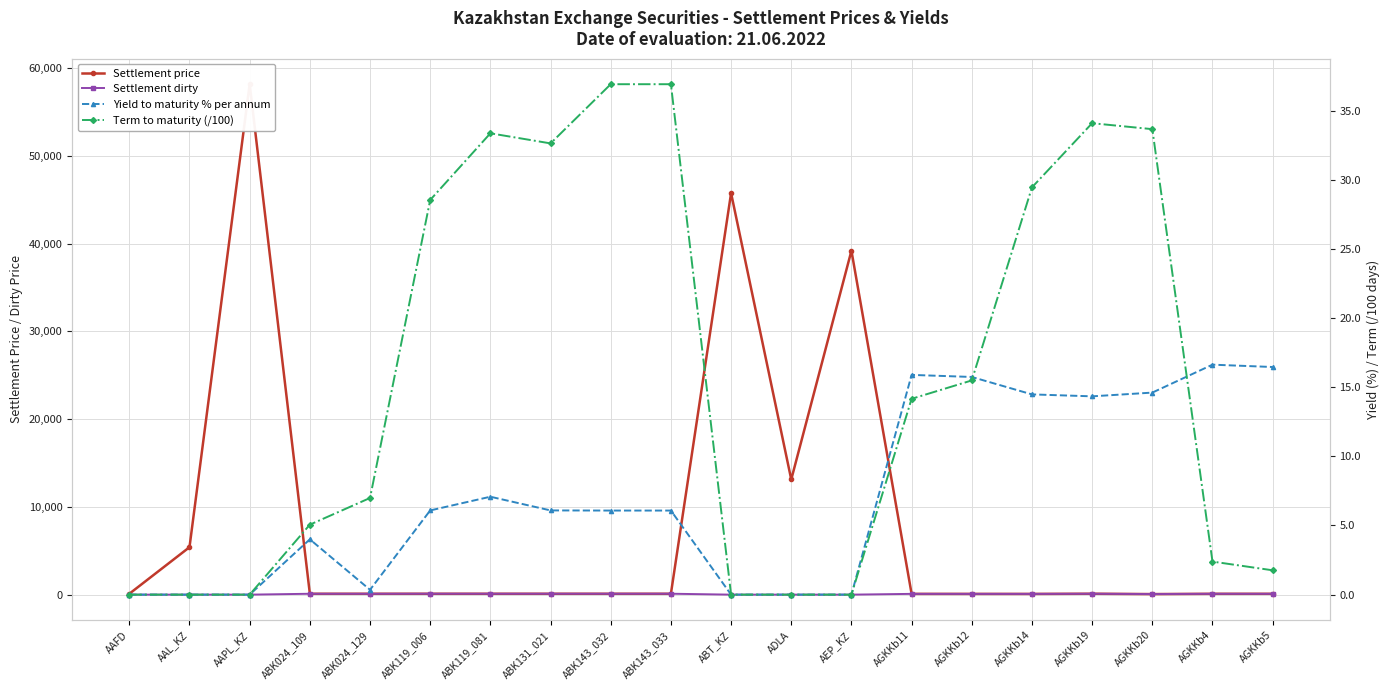

What is the difference between the second highest and minimum values in the Settlement price series?

45700.5